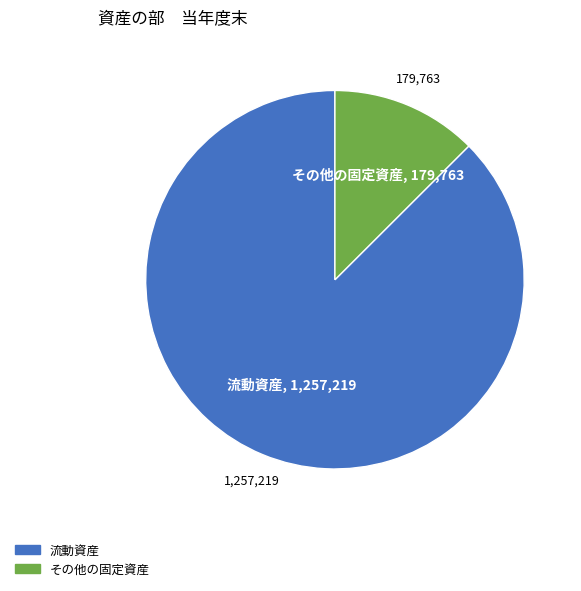

Does any single category account for the majority?

Yes